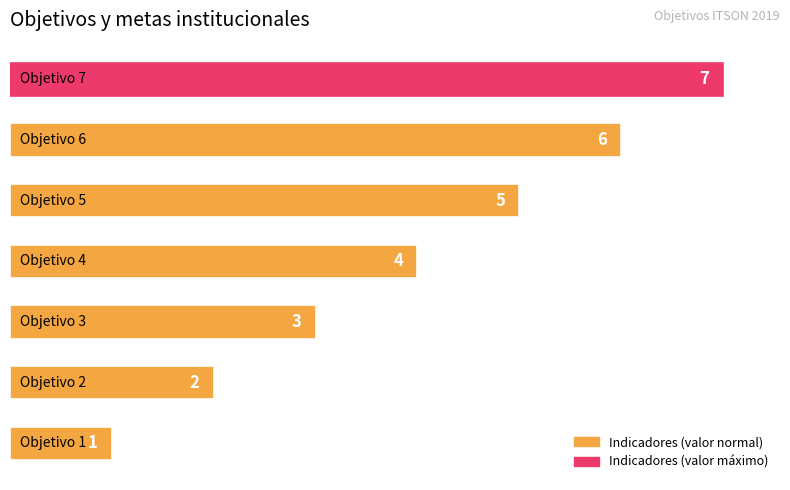

Are the bars grouped side by side (vs. stacked)?

No